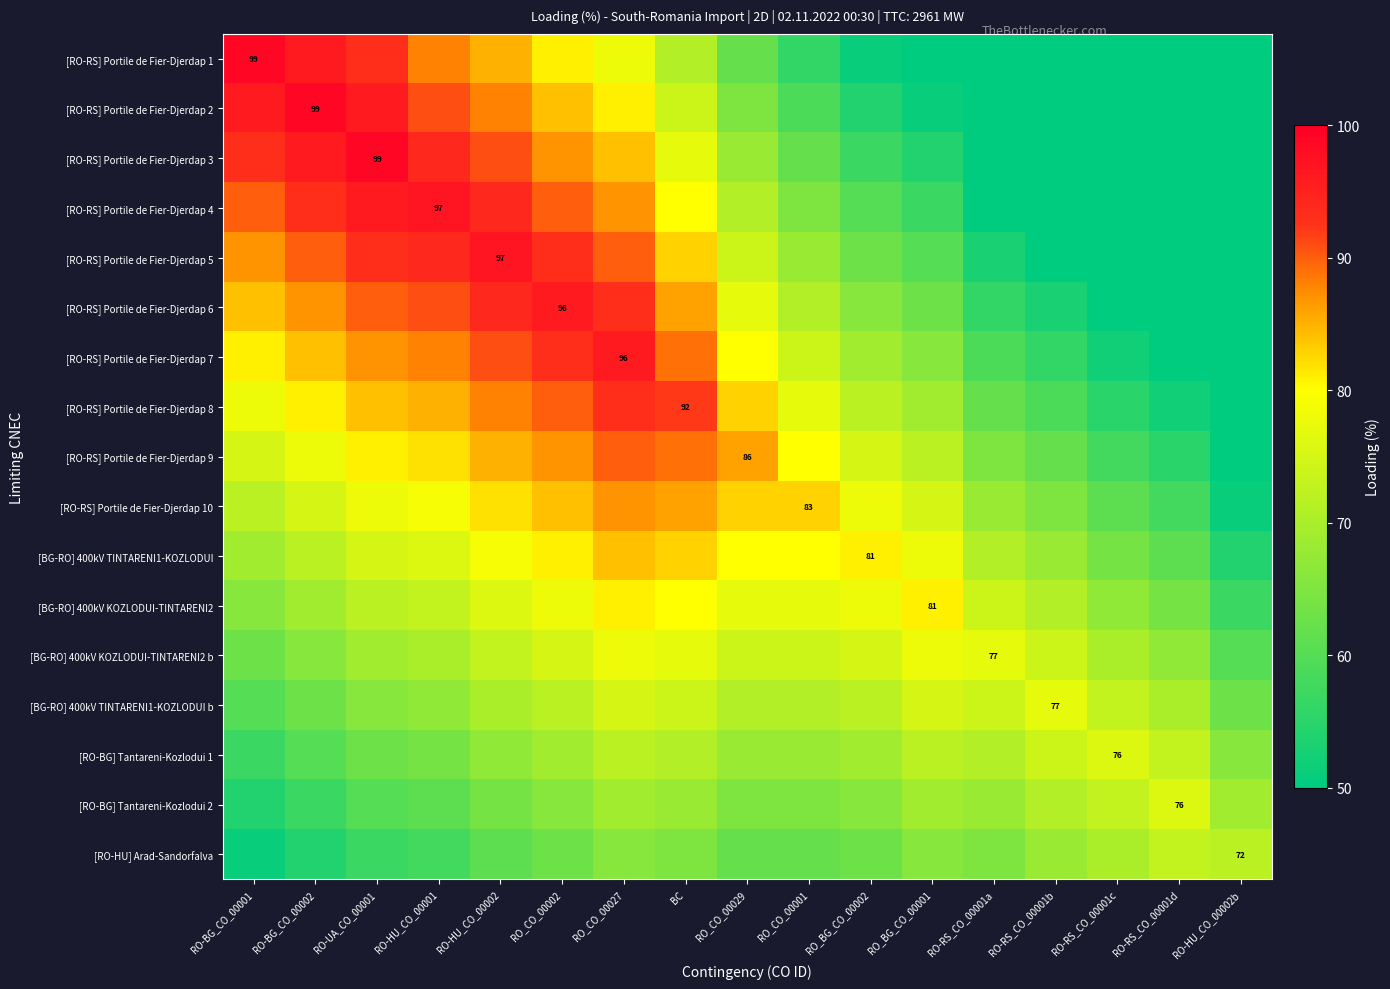

At which category is the sum across all series the highest?

RO_CO_00027